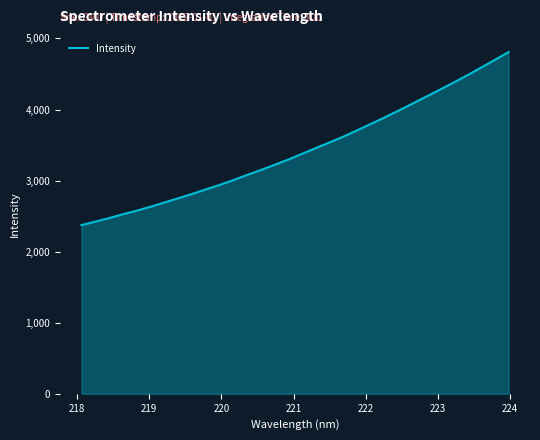

What is the difference between the maximum and minimum values?

2435.6